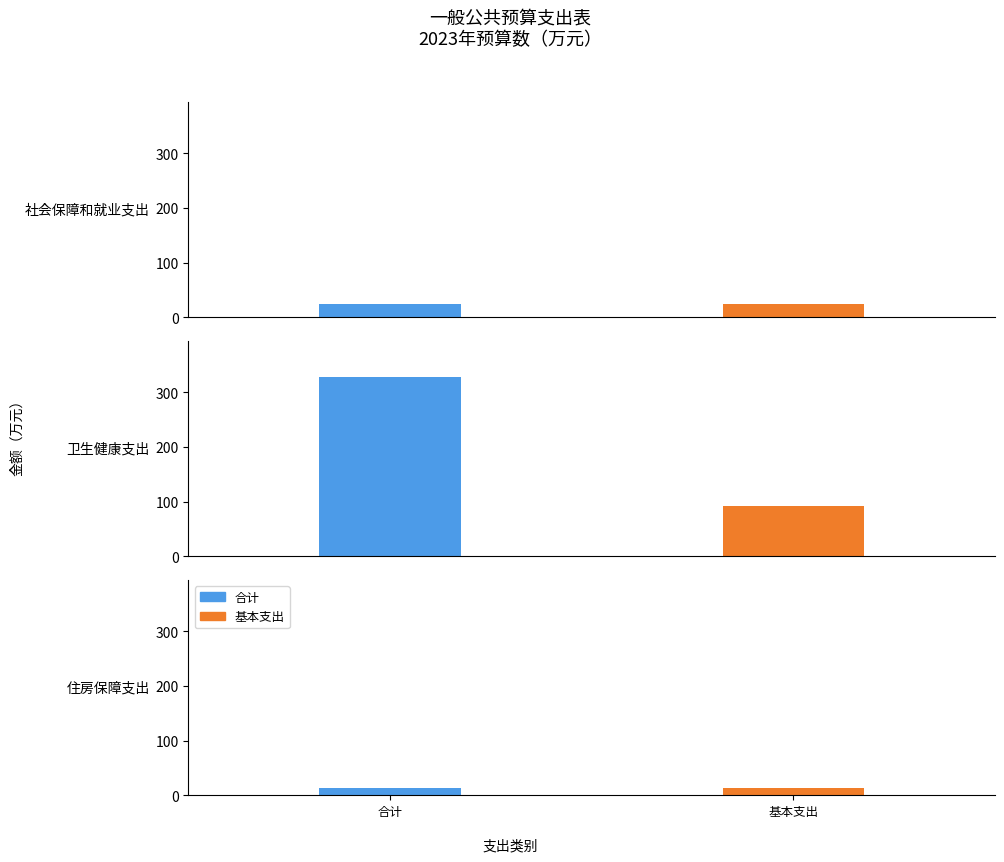

Rank the series at 卫生健康支出 from lowest to highest value.

基本支出, 合计